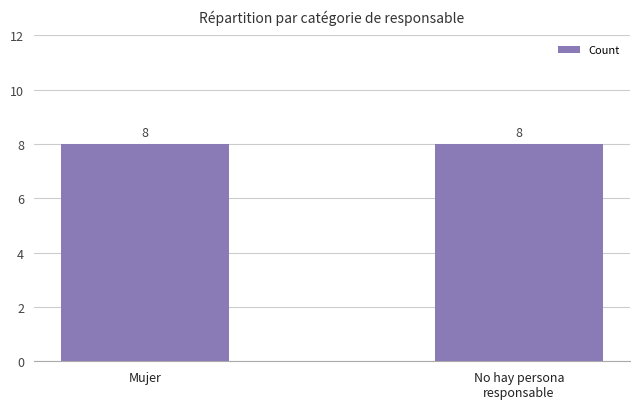

The value at No hay persona responsable is 8. True or false?

True